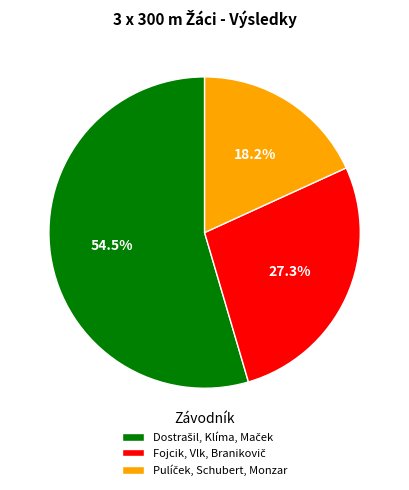

Is there any slice that represents more than half of the pie?

Yes